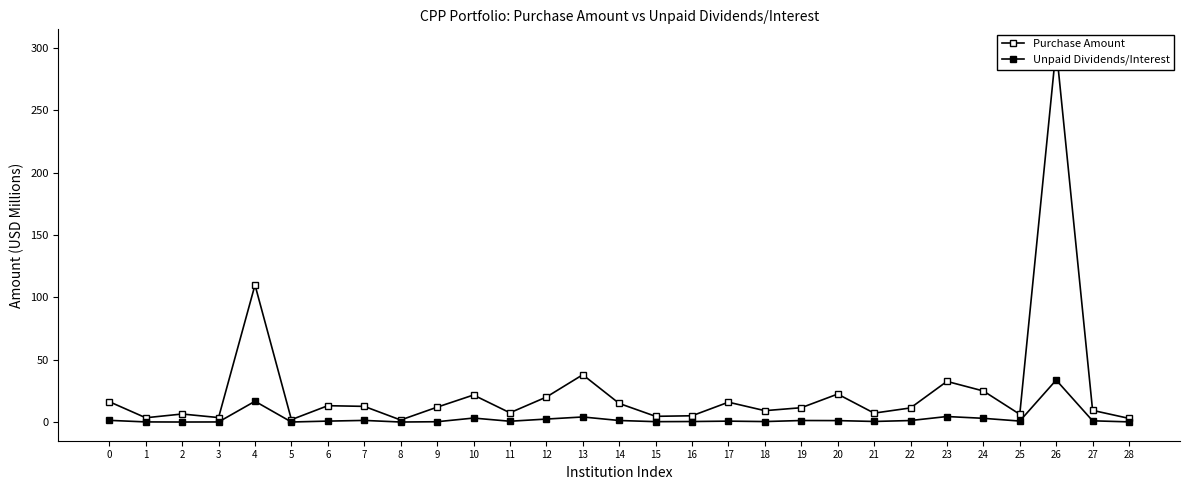

Which series changed the most between 6 and 9?

Purchase Amount